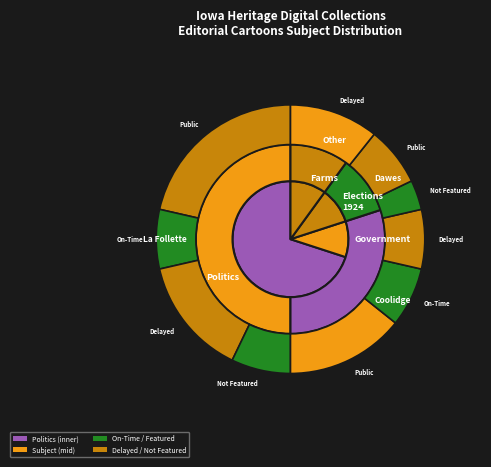

To the nearest percent, what is the combined percentage of Dawes and Coolidge?

22%